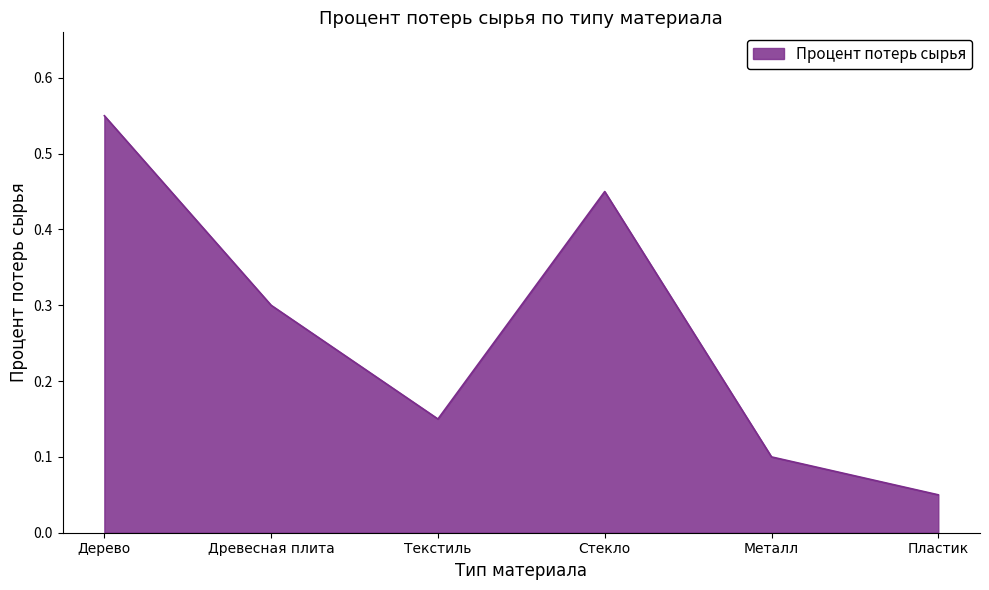

Between Древесная плита and Текстиль, which is larger?

Древесная плита